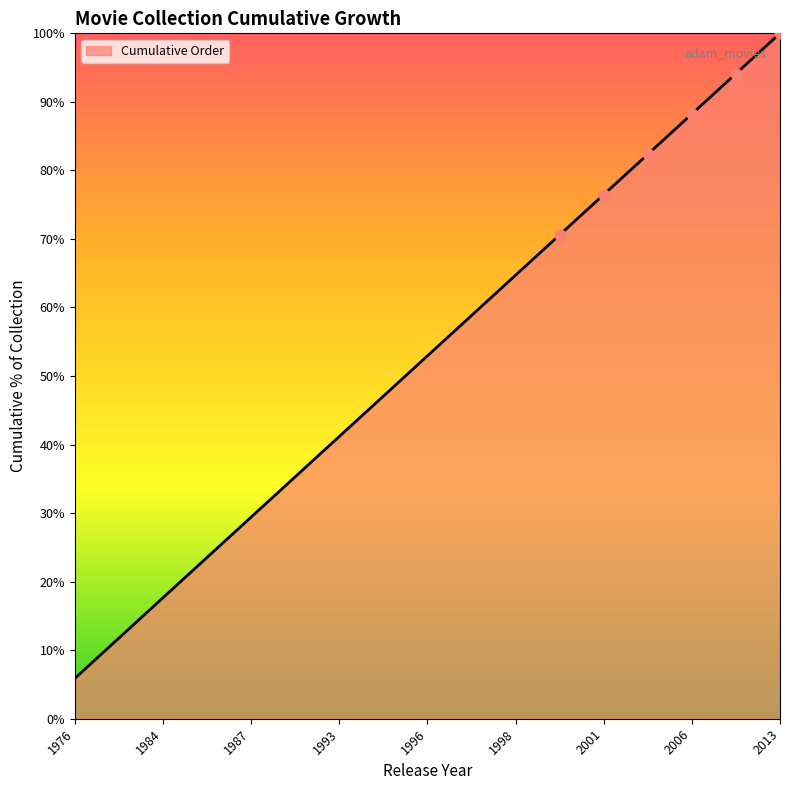

What is the greatest value displayed?

100.0